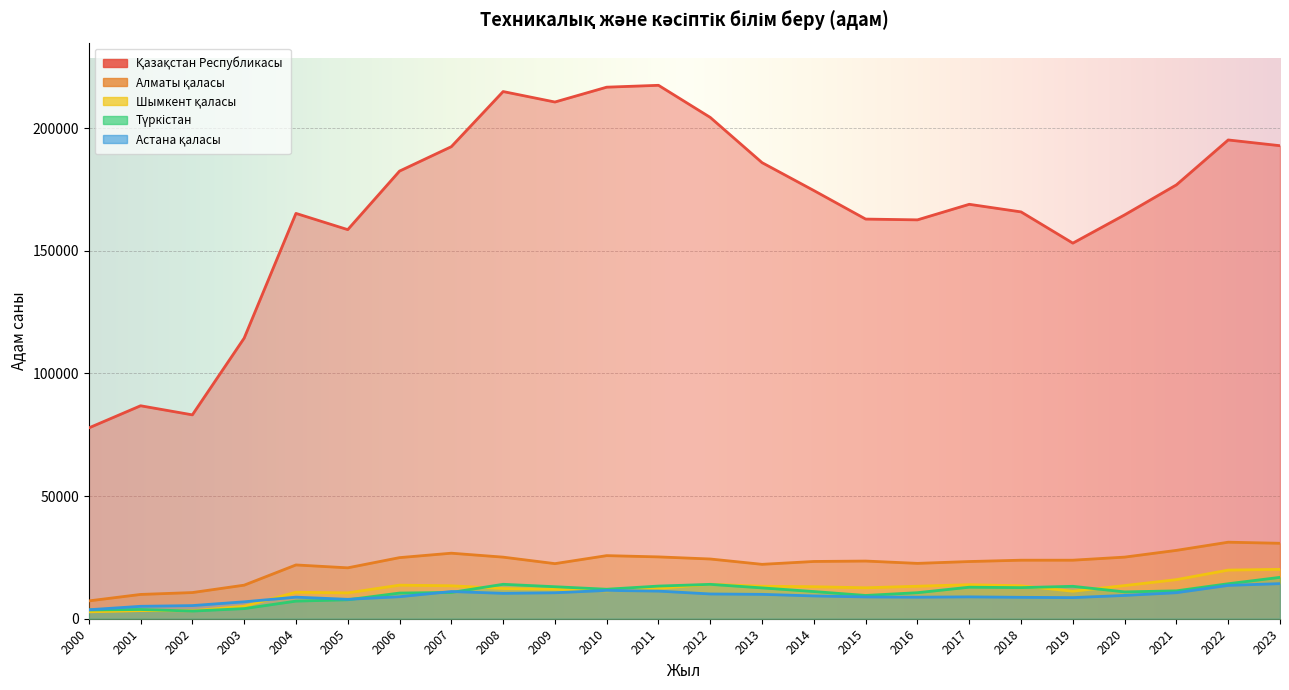

Reading right to left, what are all the values shown in this chart?

Қазақстан Республикасы: 192843	195189	176884	164644	153123	165857	168956	162613	162931	174558	185930	204366	217465	216705	210654	214921	192446	182496	158629	165246	114398	83116	86822	77784
Алматы қаласы: 30759	31201	27872	25120	23866	23863	23318	22567	23514	23346	22177	24352	25208	25725	22462	25110	26717	24913	20752	21927	13684	10670	9902	7268
Шымкент қаласы: 20130	19826	15936	13519	11215	13426	13880	13249	12611	13045	13249	14057	12409	11356	12033	12320	13432	13686	10540	10799	5096	3240	3314	2798
Түркістан: 16870	14264	11367	10943	13218	12684	12854	10617	9494	11082	12569	14014	13314	12021	13049	14040	10718	10468	7728	7177	4123	3117	3760	3572
Астана қаласы: 14313	13595	10616	9502	8611	8730	8917	8780	8889	9298	9939	10098	11265	11545	10586	10352	11092	8975	7914	8796	6902	5357	5064	3659